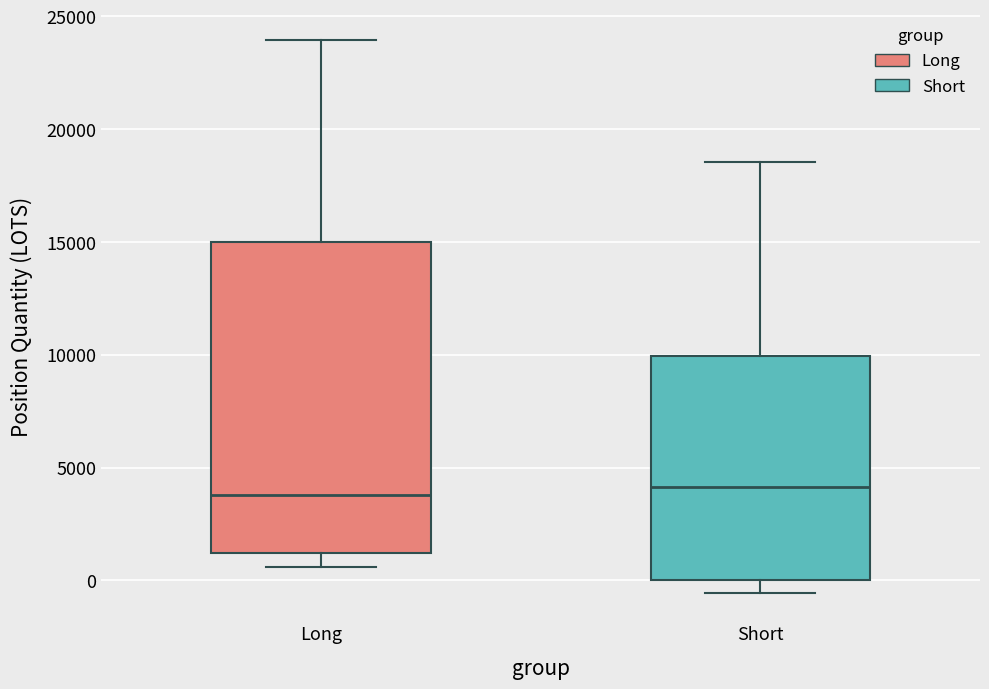

Comparing the boxes themselves (not the whiskers), which one is the tallest?

Long